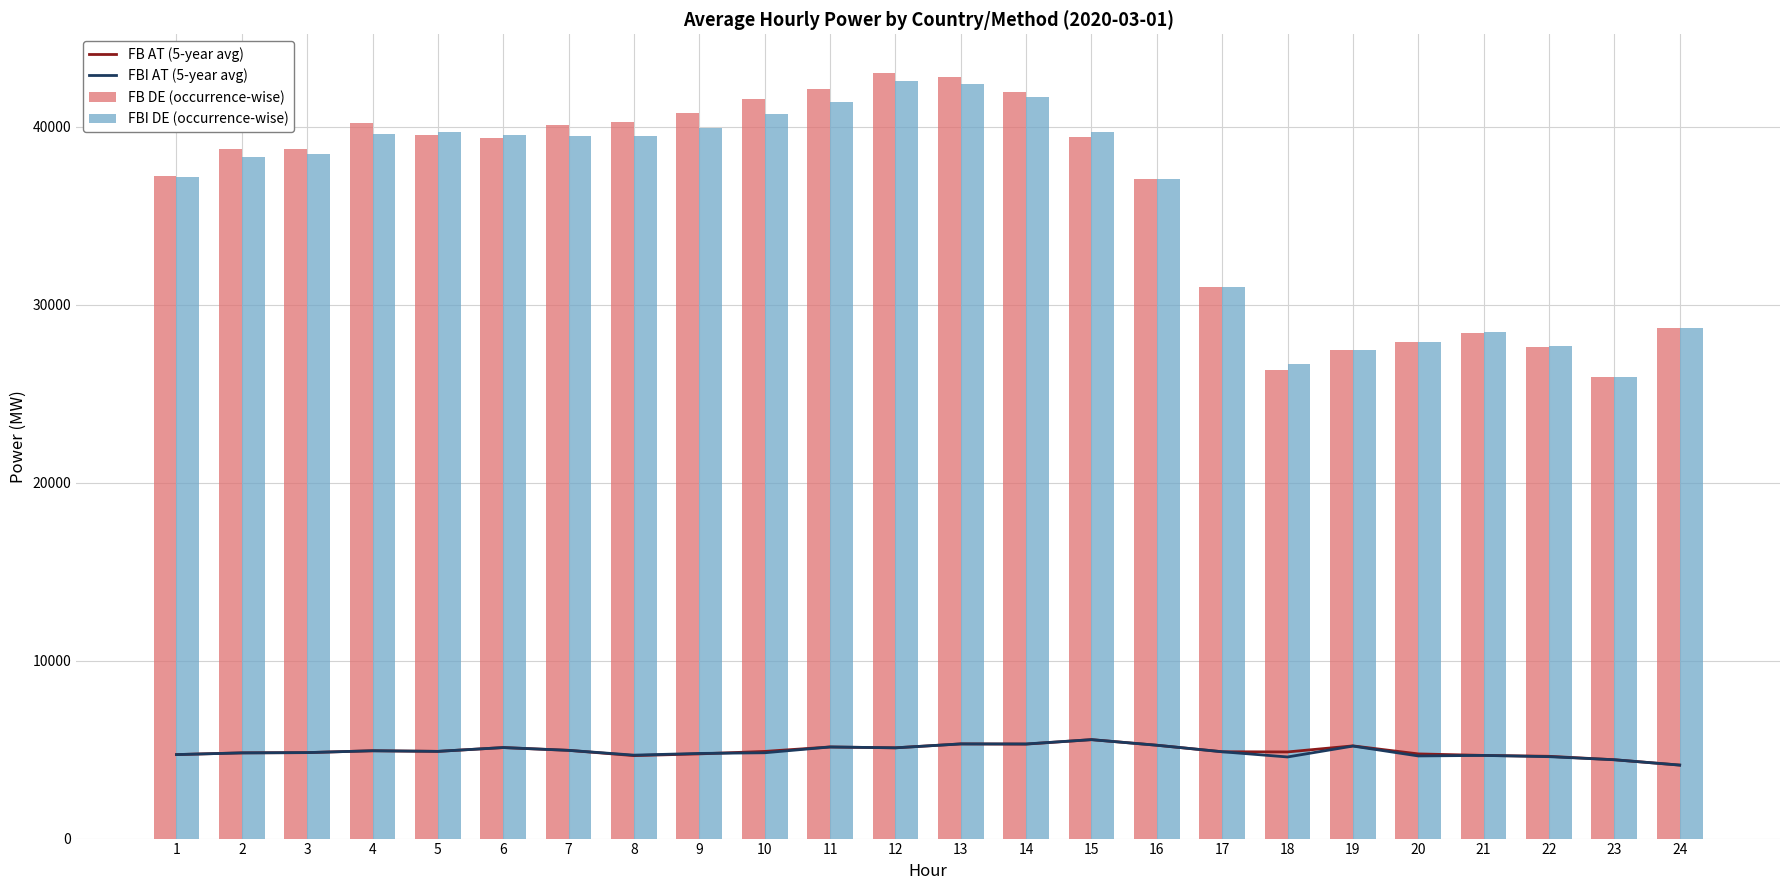

How many data points in FB AT (5-year avg) are above 4897?

12